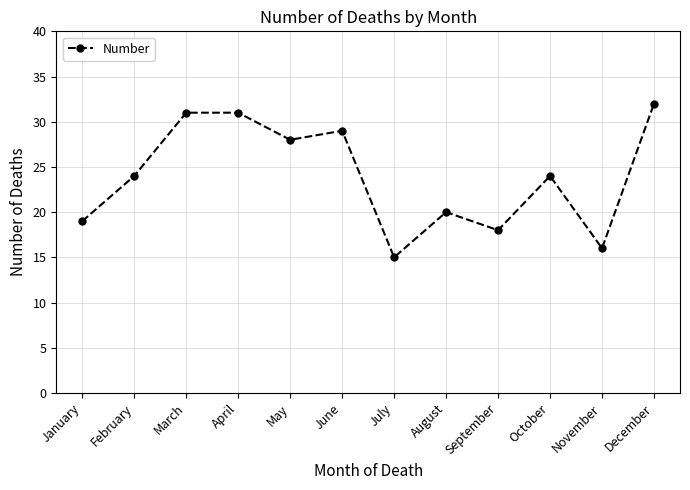

What value does the data have at July, to the nearest 5?

15